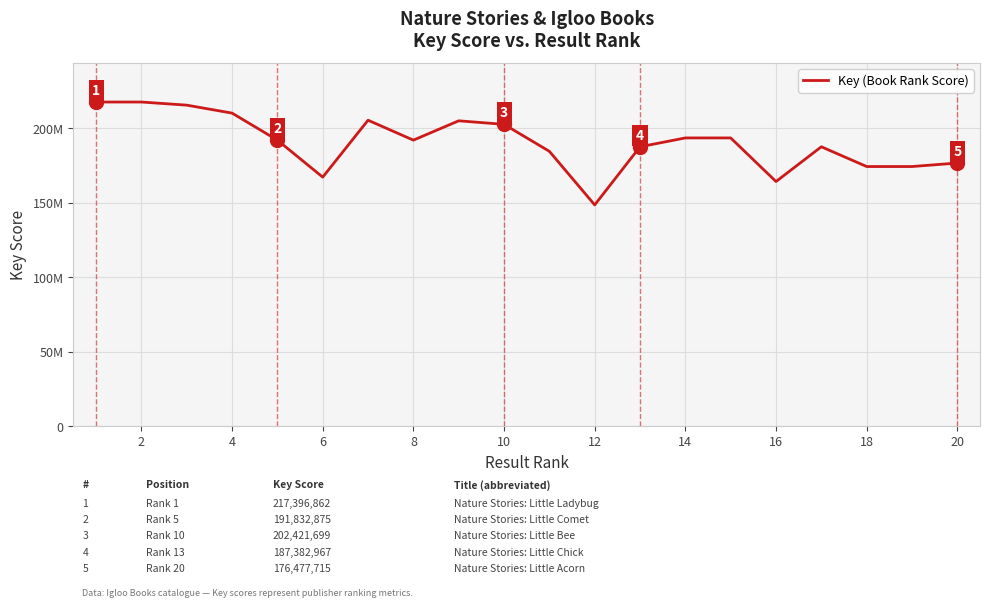

Is this an area chart (filled region under the line)?

No